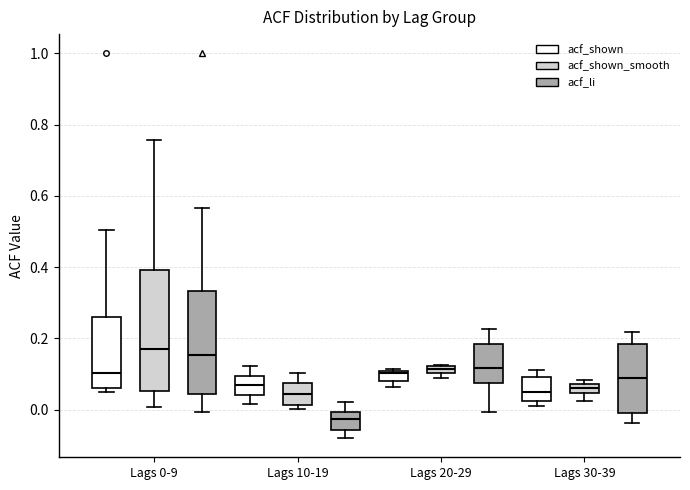

Where is the upper edge of the box for Lags 20-29 (acf_shown_smooth) on the y-axis? The values are not printed on the chart, so give them approximately, as read against the axis.

0.12